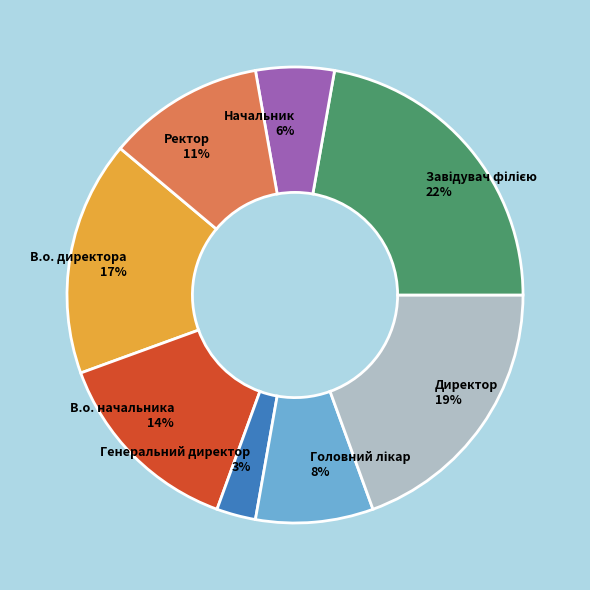

Does В.о. директора represent more than half of the total?

No